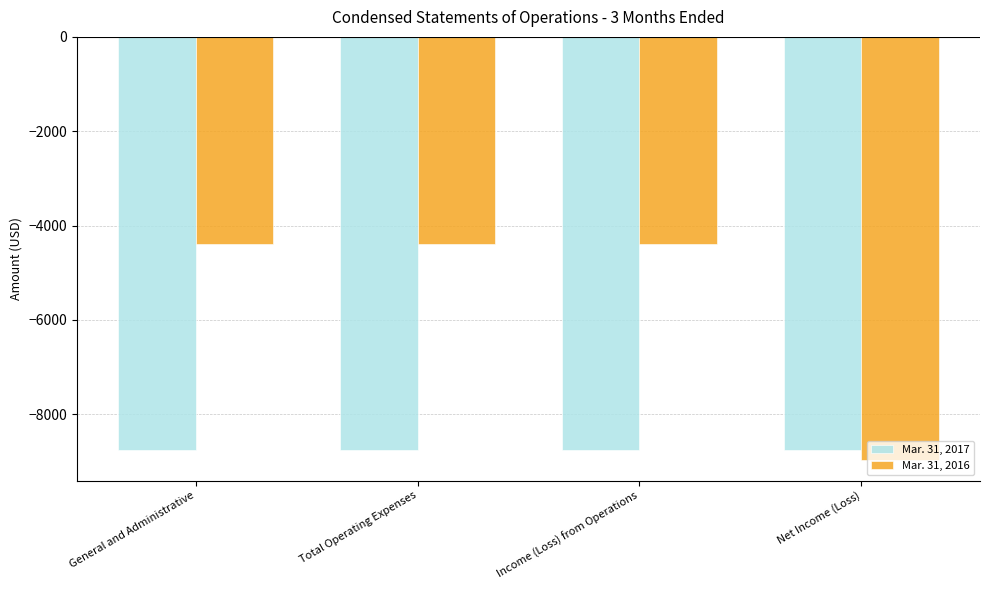

What are all the series names shown in the legend?

Mar. 31, 2017, Mar. 31, 2016